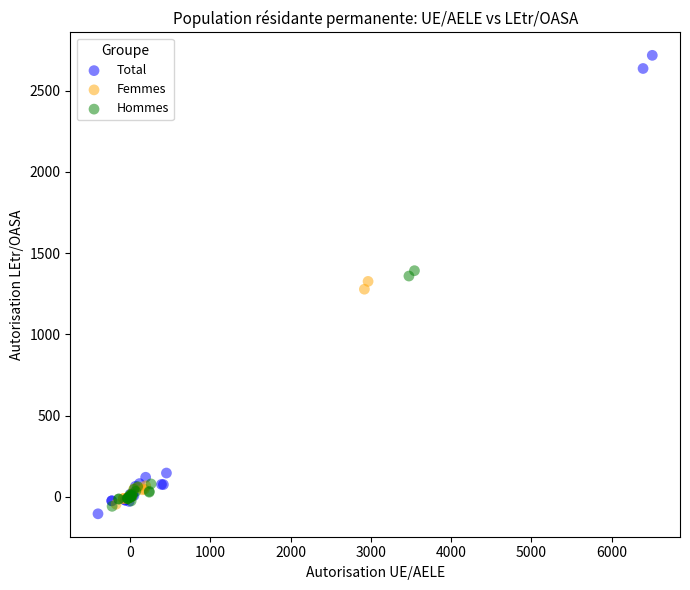

Which series reaches the maximum Y coordinate?

Total